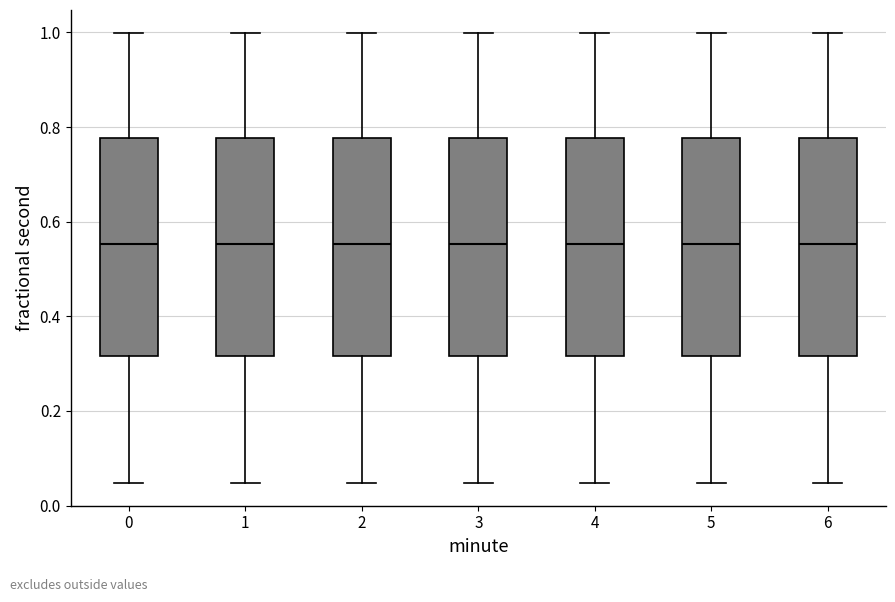

Reading left to right, transcribe this box plot: for each box, give where its median line is, the range the box spans, and where its two whiskers end, as read against the y-axis. The values are not printed on the chart, so give them approximately, as read against the axis.

0: median 0.56, box 0.32 to 0.78, whiskers 0.04 to 1.00
1: median 0.56, box 0.32 to 0.78, whiskers 0.04 to 1.00
2: median 0.56, box 0.32 to 0.78, whiskers 0.04 to 1.00
3: median 0.56, box 0.32 to 0.78, whiskers 0.04 to 1.00
4: median 0.56, box 0.32 to 0.78, whiskers 0.04 to 1.00
5: median 0.56, box 0.32 to 0.78, whiskers 0.04 to 1.00
6: median 0.56, box 0.32 to 0.78, whiskers 0.04 to 1.00